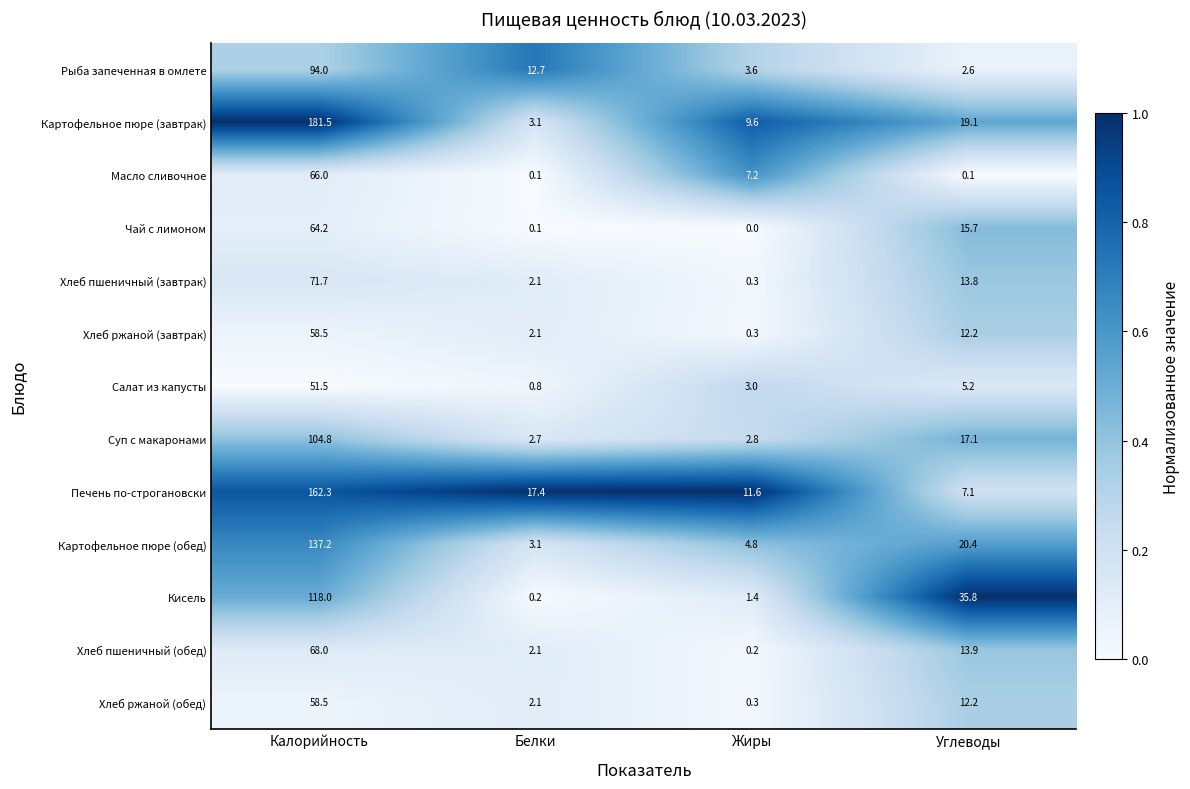

What is the difference between the maximum and minimum values in the Хлеб пшеничный (обед) series?

67.8